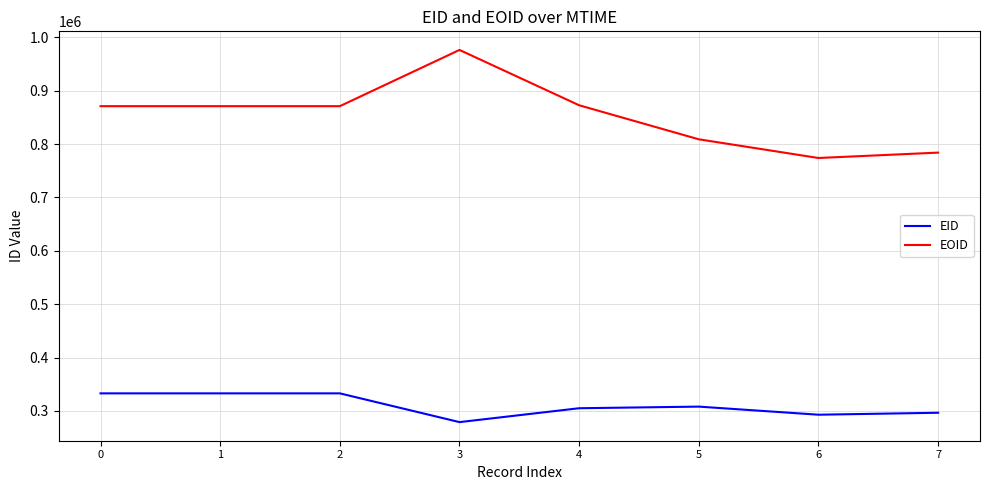

At which category is the sum across all series the highest?

3